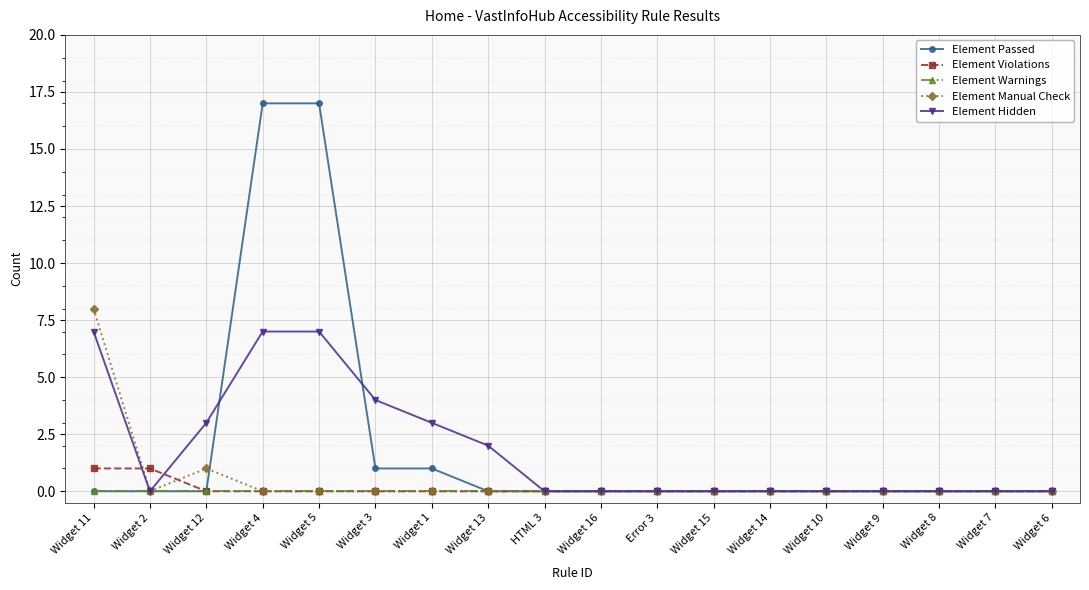

True or false: Element Violations has a value of 0 at Widget 8.

True